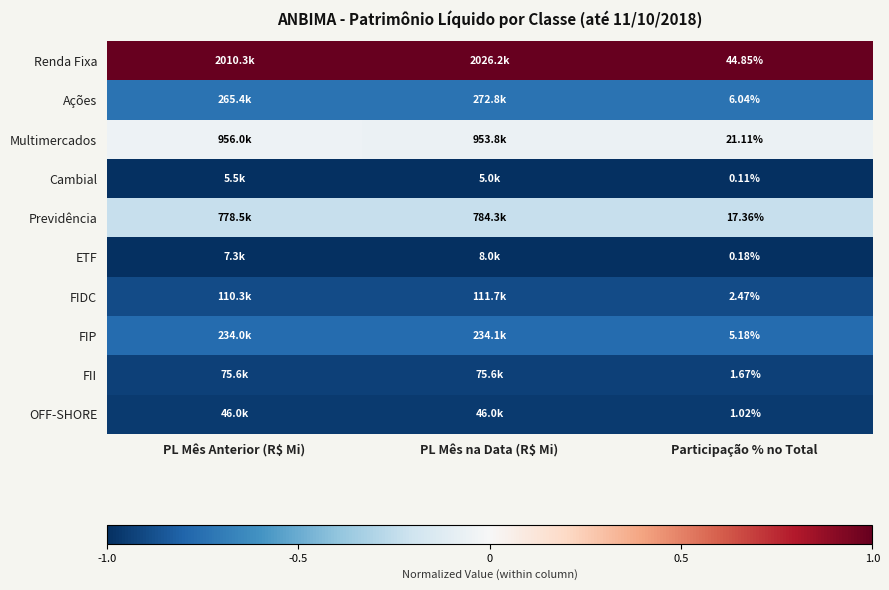

Is it true that Previdência equals -0.2 at Participação % no Total?

True